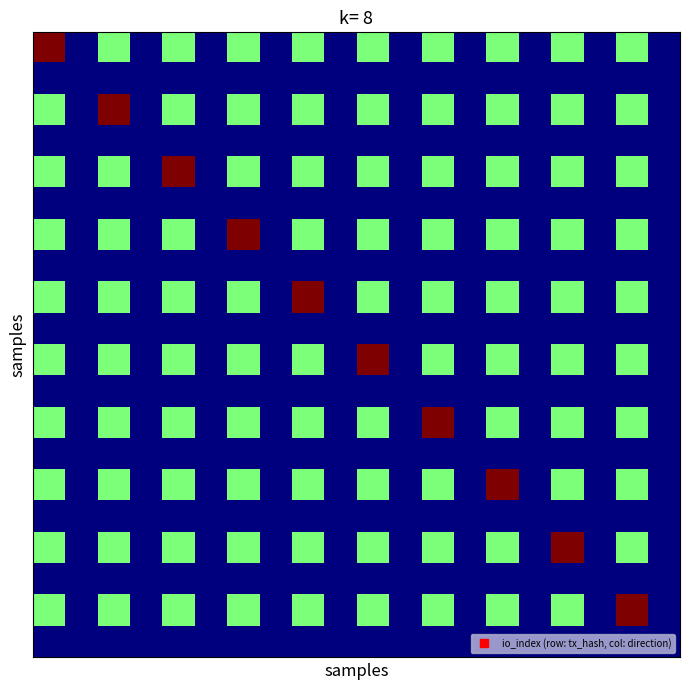

Which category has the lowest value across all series?

1